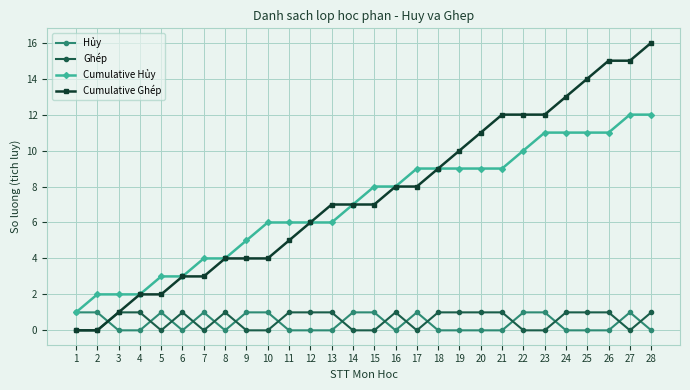

What is the value of the Cumulative Hủy point at the 14th from the left?

7